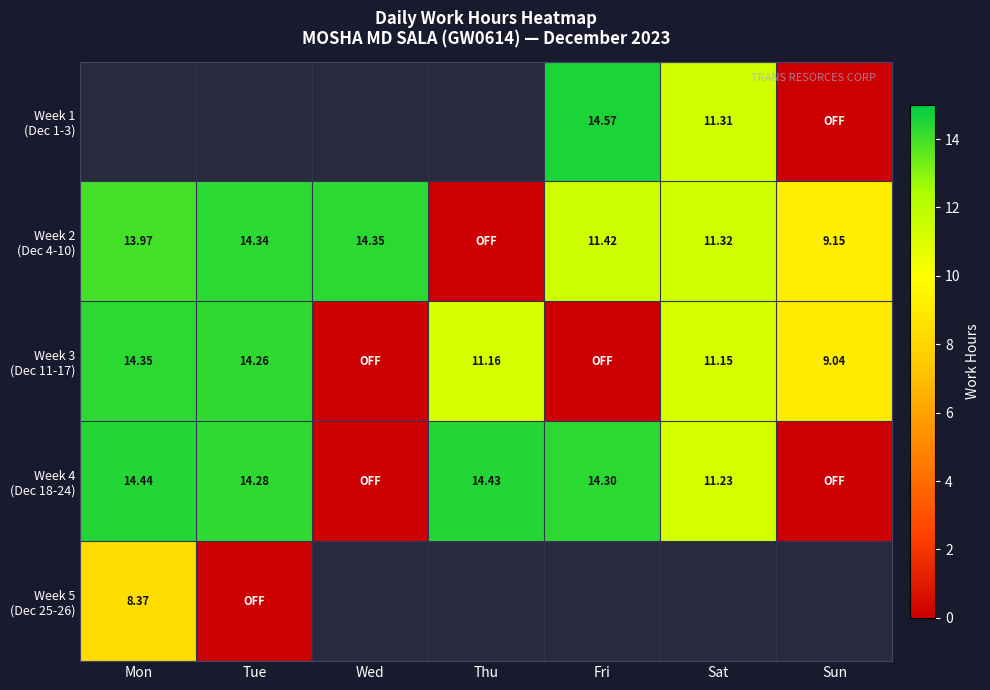

Which category has the highest value across all series?

Fri